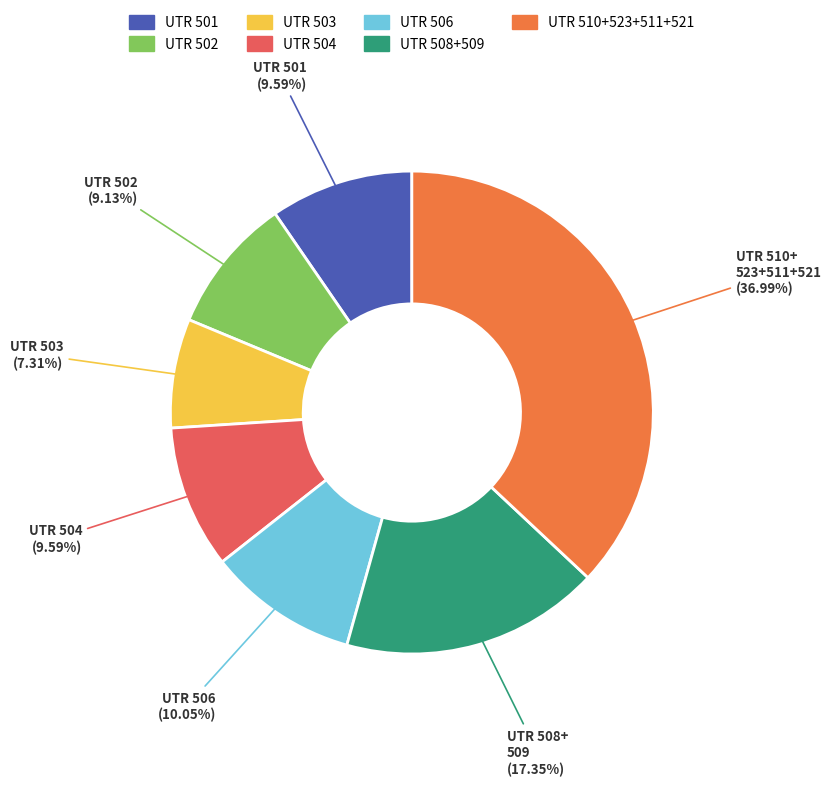

Count the number of slices in the pie.

7